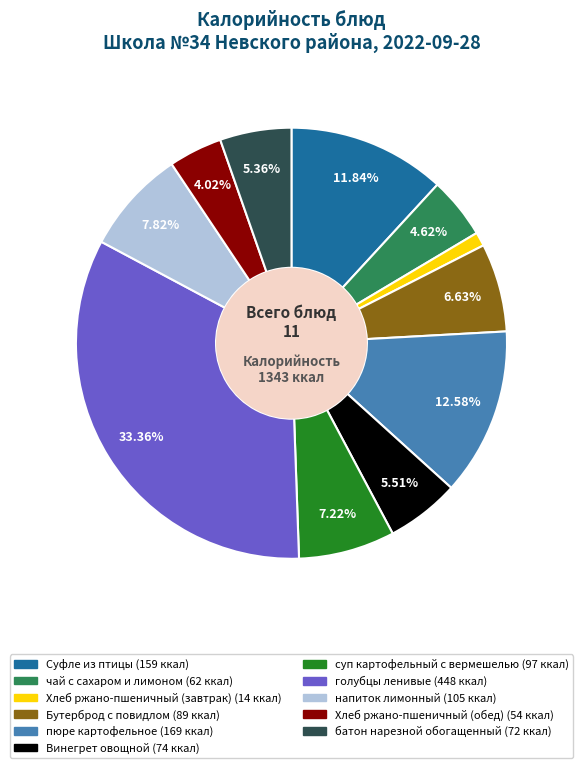

To the nearest percent, what percentage of the pie is напиток лимонный?

8%